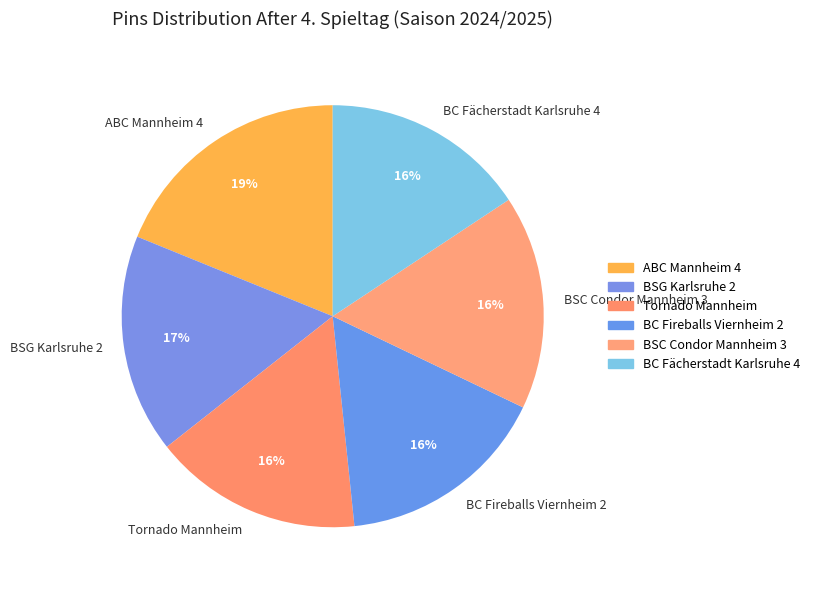

Is it true that BC Fireballs Viernheim 2 is 16% of the pie?

True